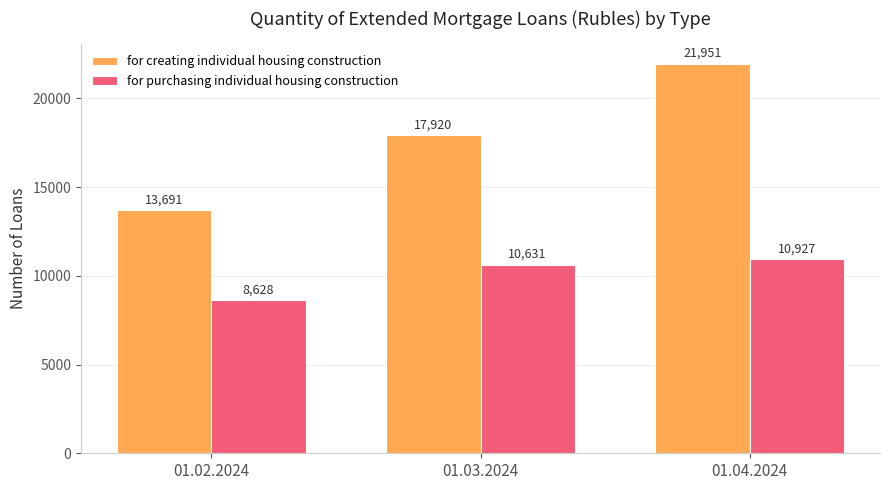

What are all the series names shown in the legend?

for creating individual housing construction, for purchasing individual housing construction